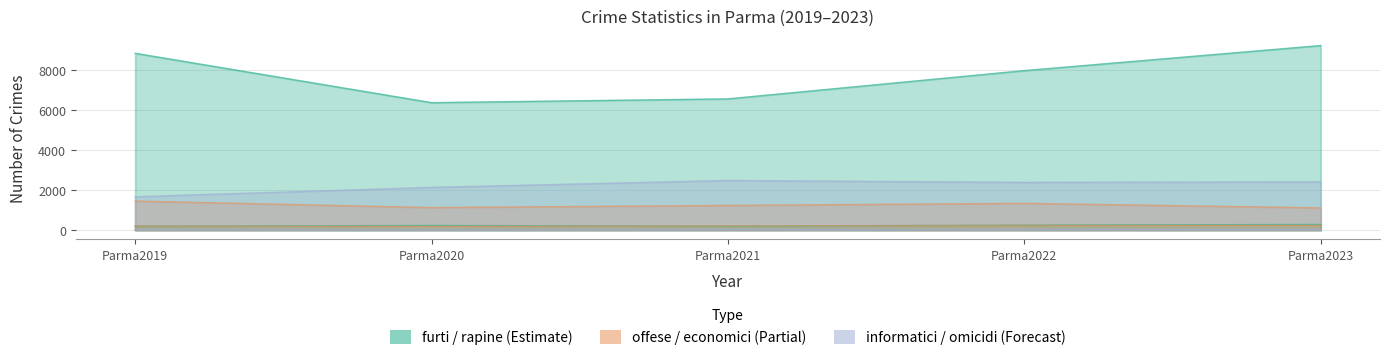

At Parma2020, list the series in order from smallest to largest.

omicidi, economici, rapine, offese, informatici, furti